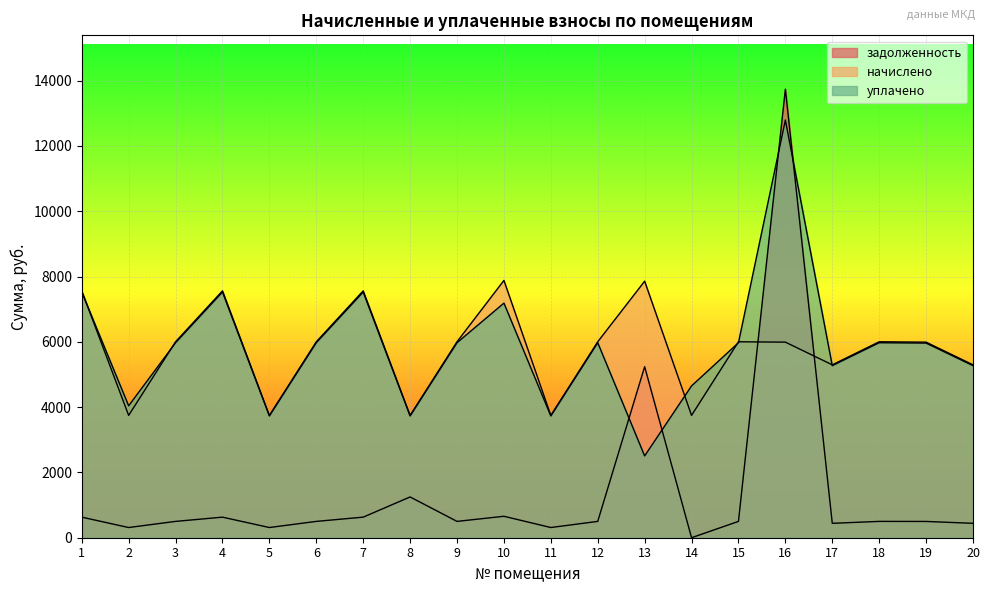

Between 19 and 7, which is larger?

7